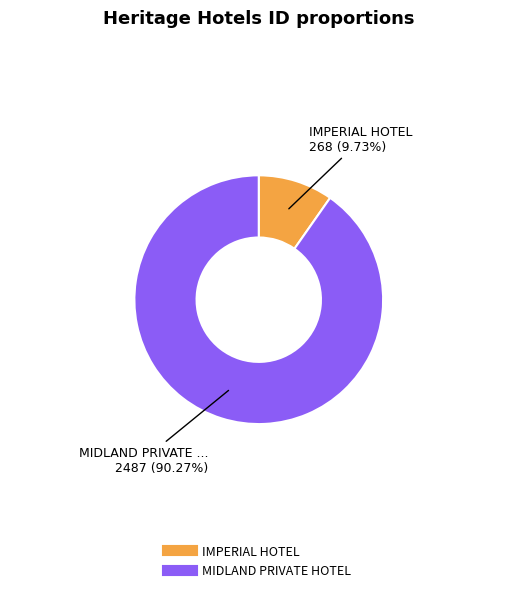

To the nearest percent, what is the difference between the MIDLAND PRIVATE HOTEL and IMPERIAL HOTEL slice percentages?

81%